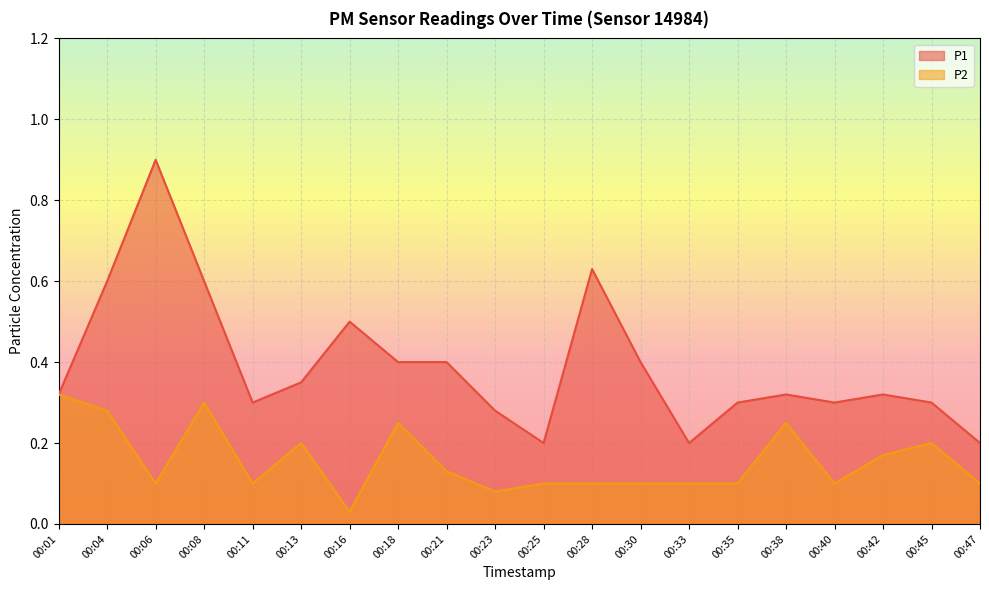

What is the approximate value of P1 at 00:04?

0.6